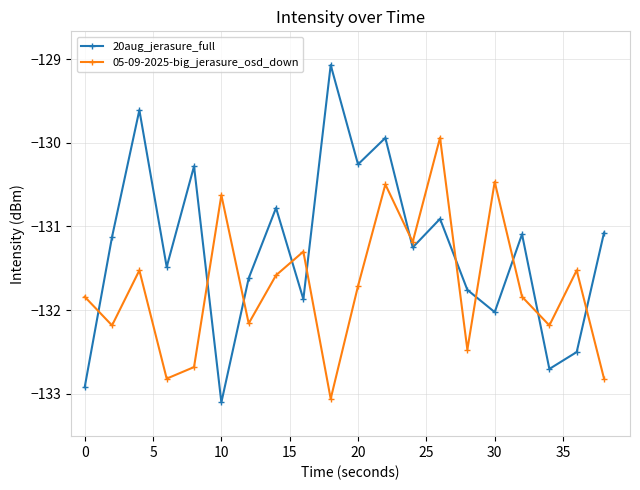

True or false: 05-09-2025-big_jerasure_osd_down has more than 2 interior local peaks.

True